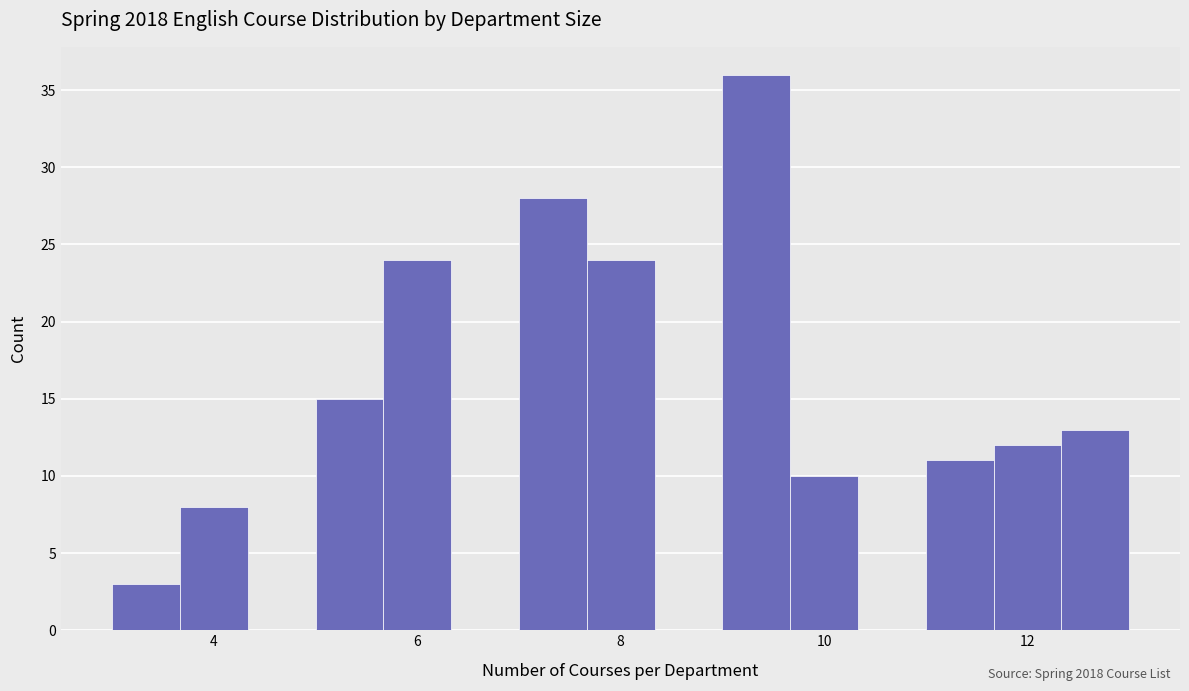

Read against the x-axis, roughly where is the centre of the tallest bar?

9.4